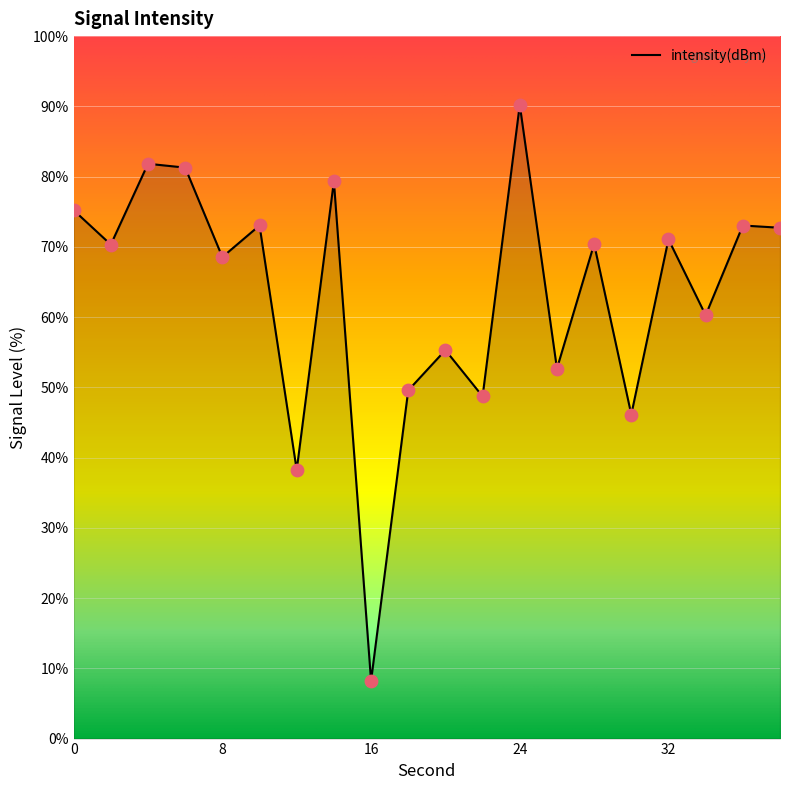

What is the minimum value shown in the chart?

8.2